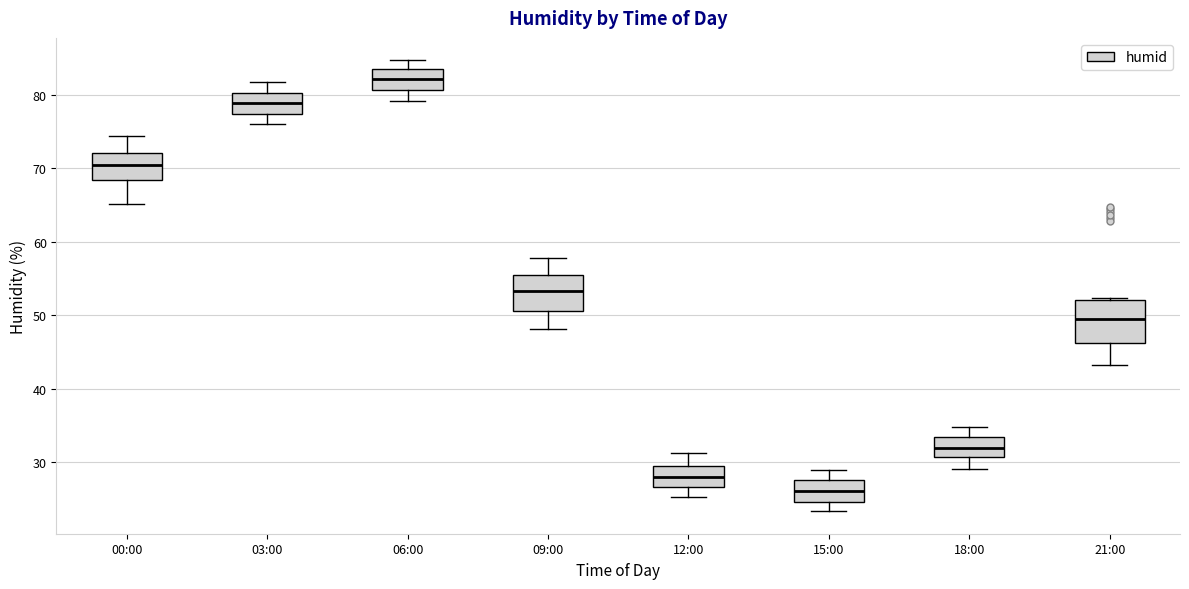

Which box has the highest median line?

06:00